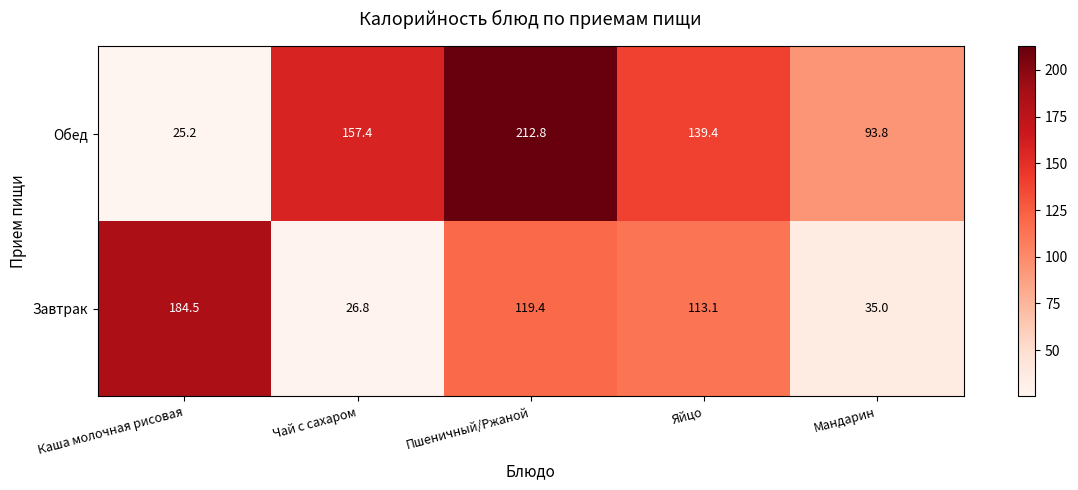

List the series in order of their peak value, lowest first.

Завтрак, Обед